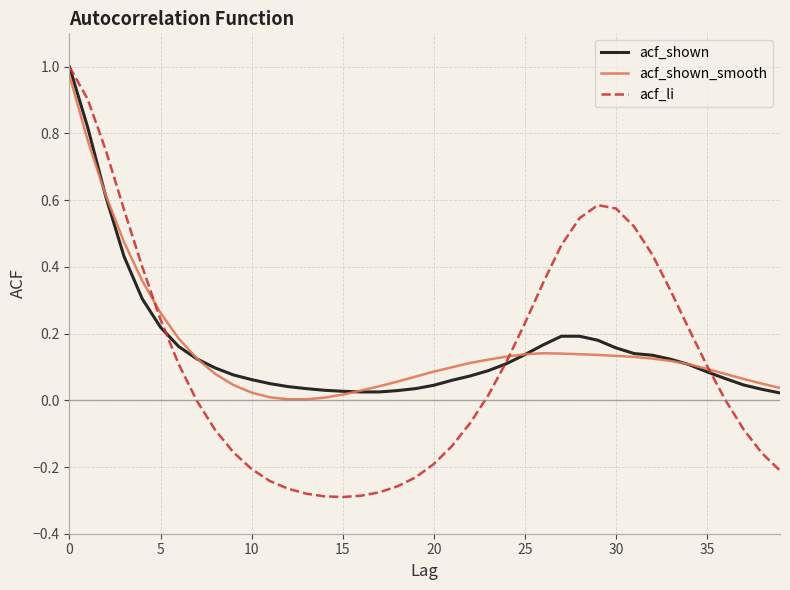

How many distinct data groups are displayed?

3